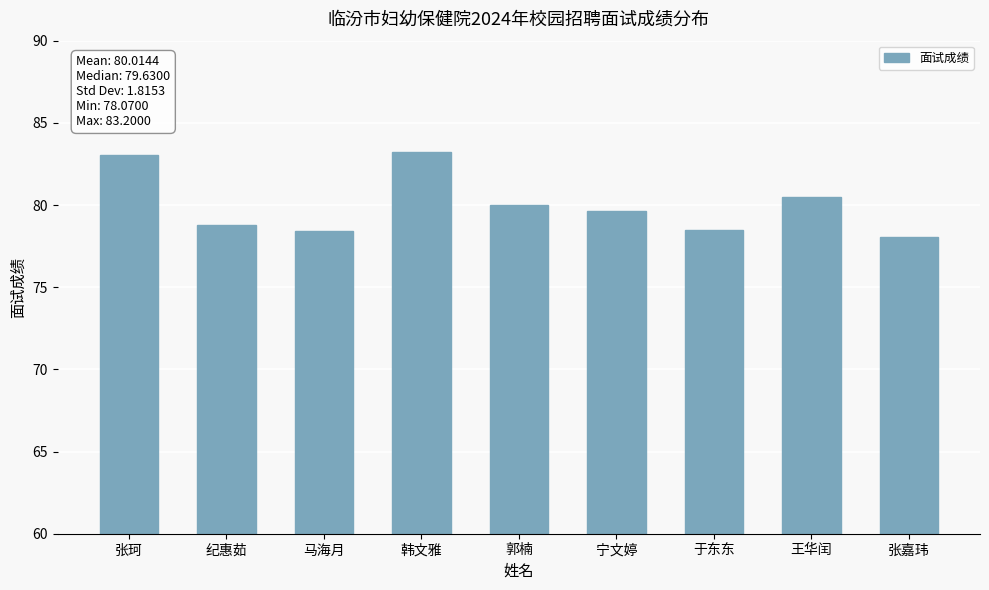

What position from the left is 张嘉玮?

9